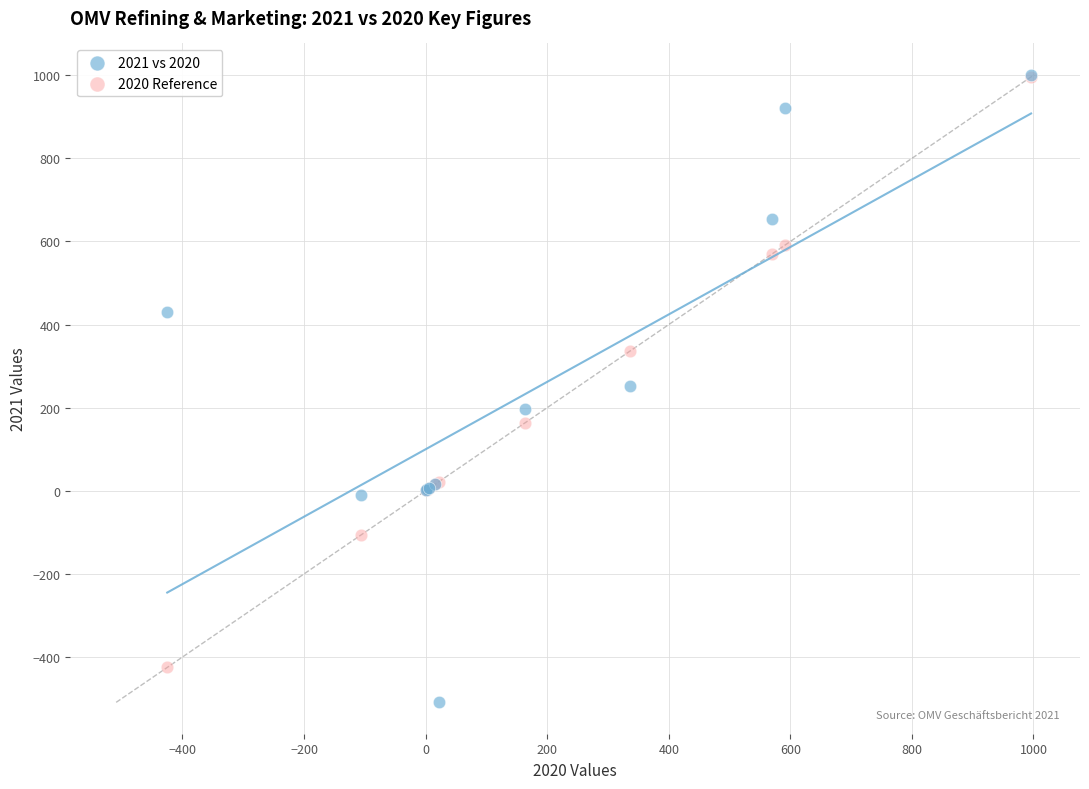

Which series contains the lowest Y value?

2021 vs 2020